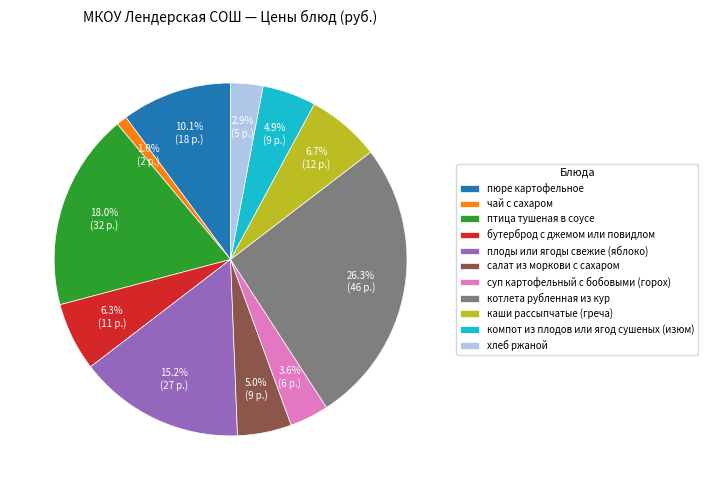

Is the sum of компот из плодов или ягод сушеных (изюм) and хлеб ржаной greater than half?

No